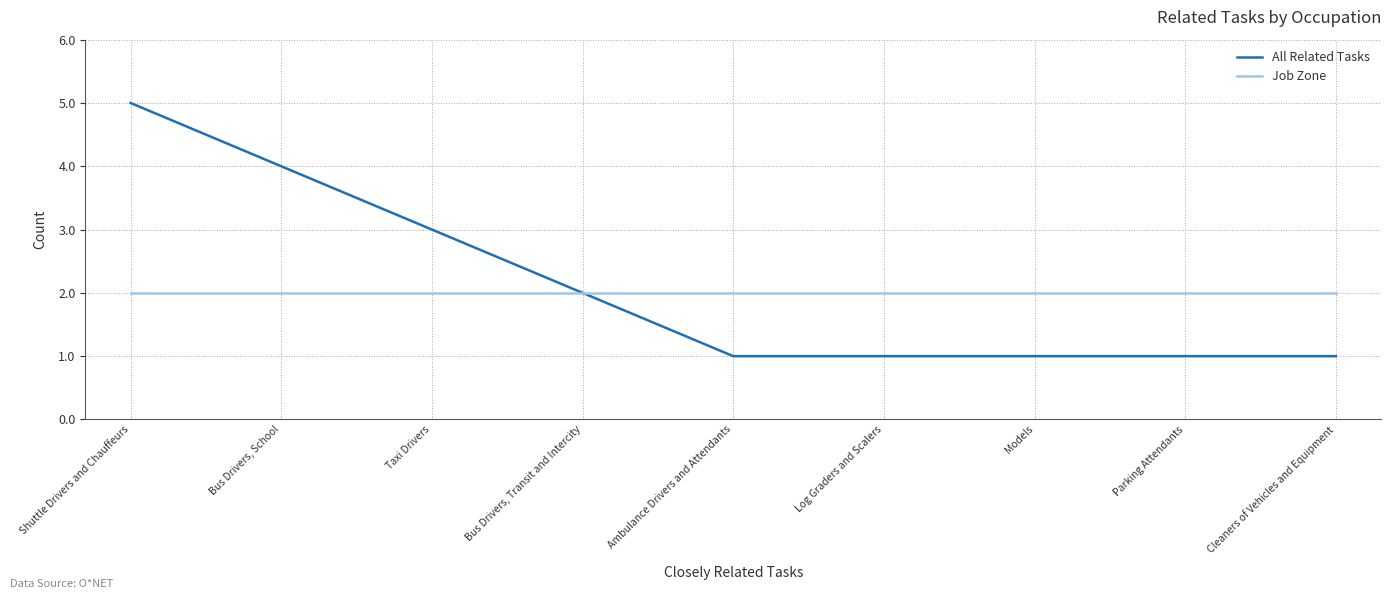

What is the difference between the maximum and minimum values in the All Related Tasks series?

4